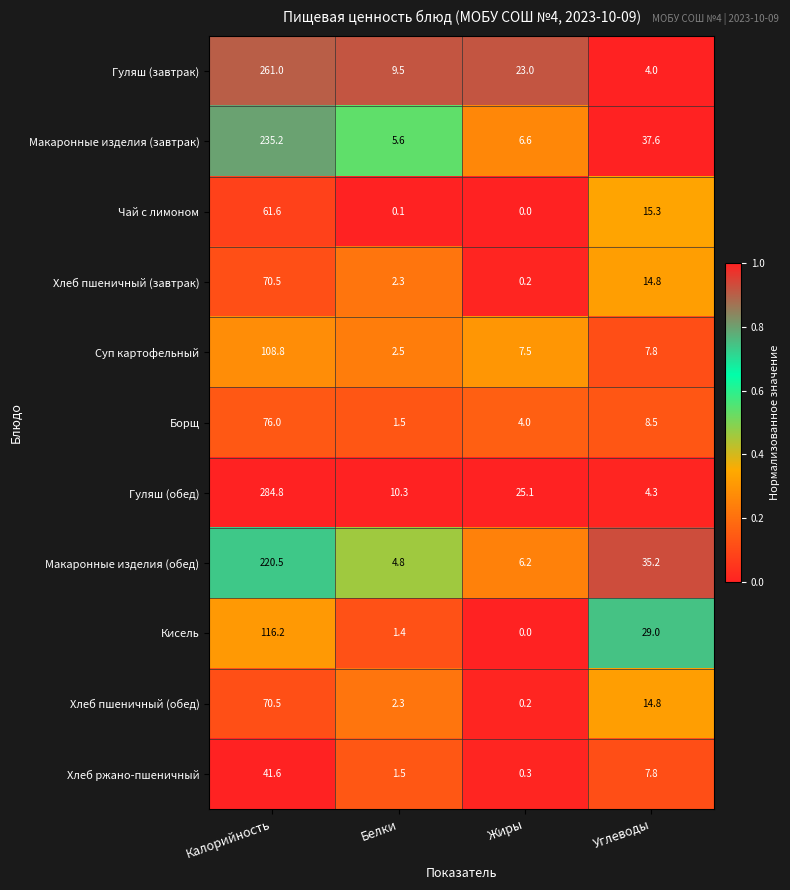

Which series has the widest spread of values?

Гуляш (обед)